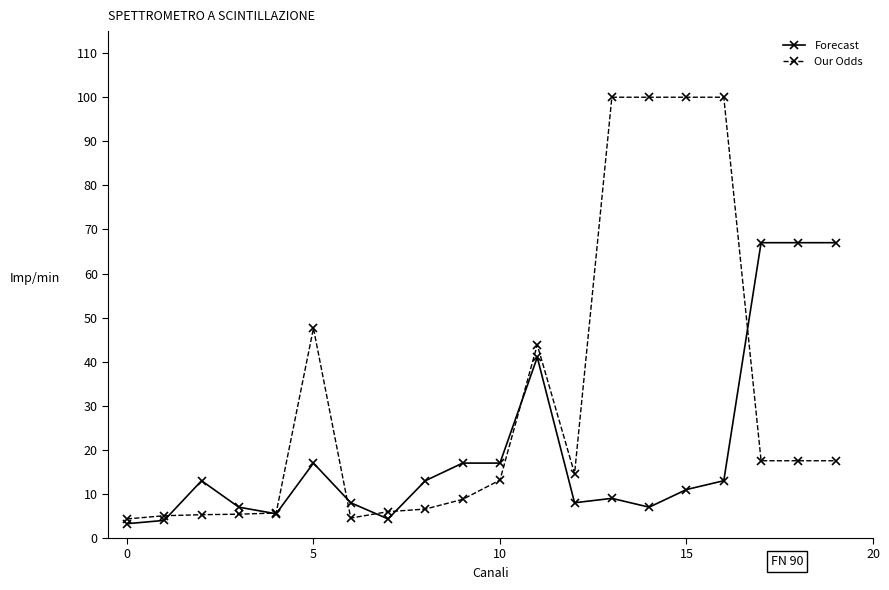

True or false: Forecast has more than 1 points higher than both neighbors.

True